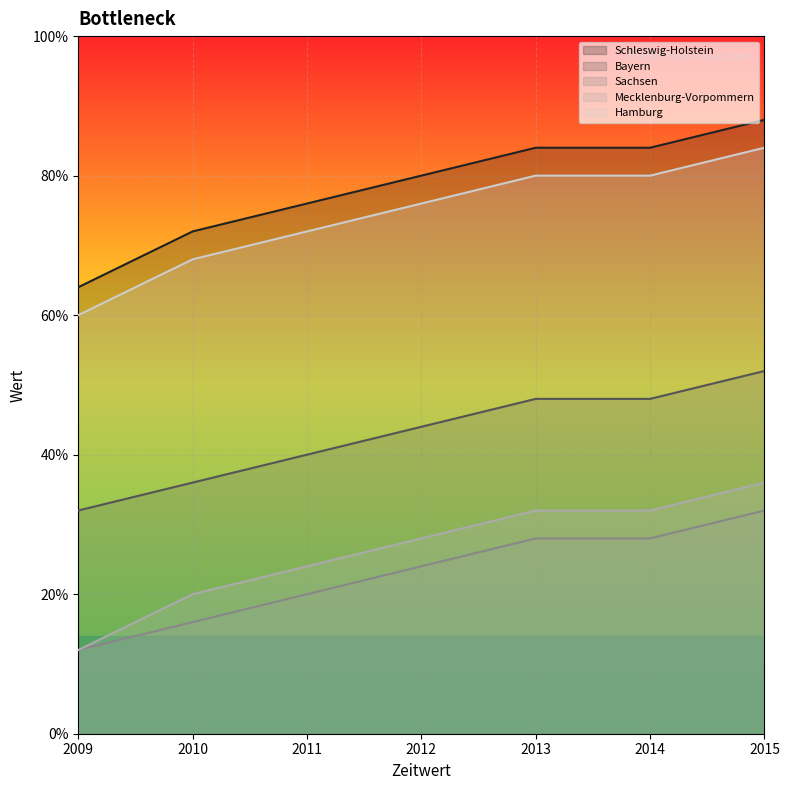

Rank the series by their maximum value, from highest to lowest.

Schleswig-Holstein, Hamburg, Bayern, Mecklenburg-Vorpommern, Sachsen